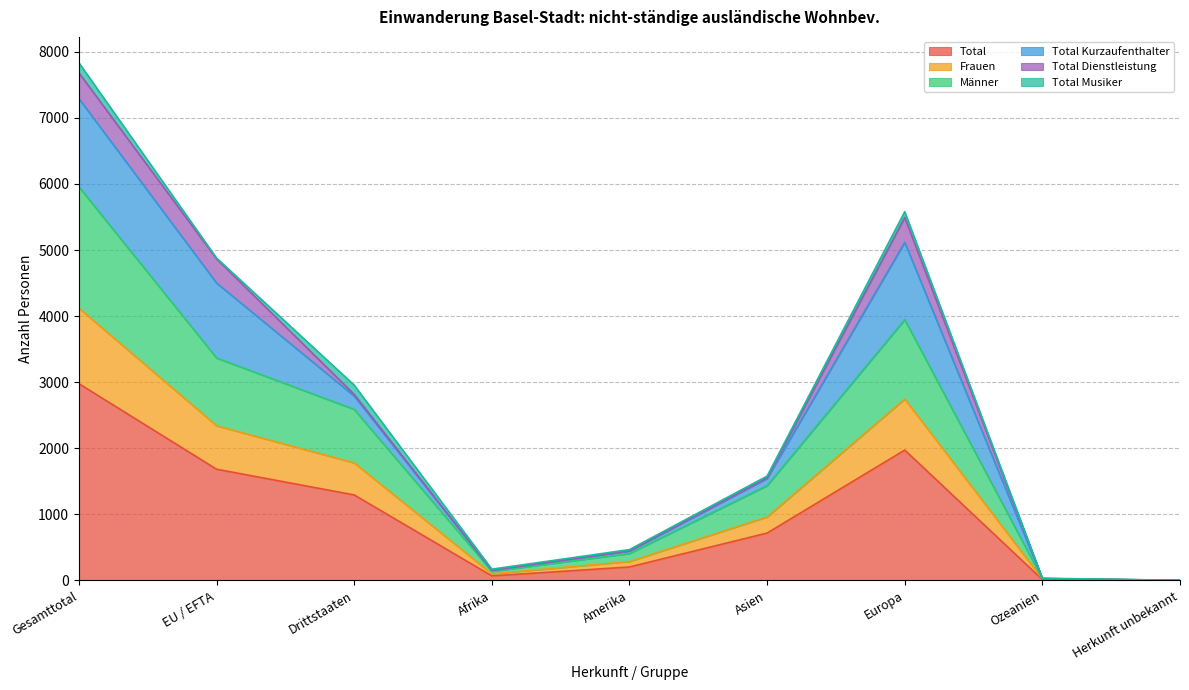

What is the maximum value for Total?

2977